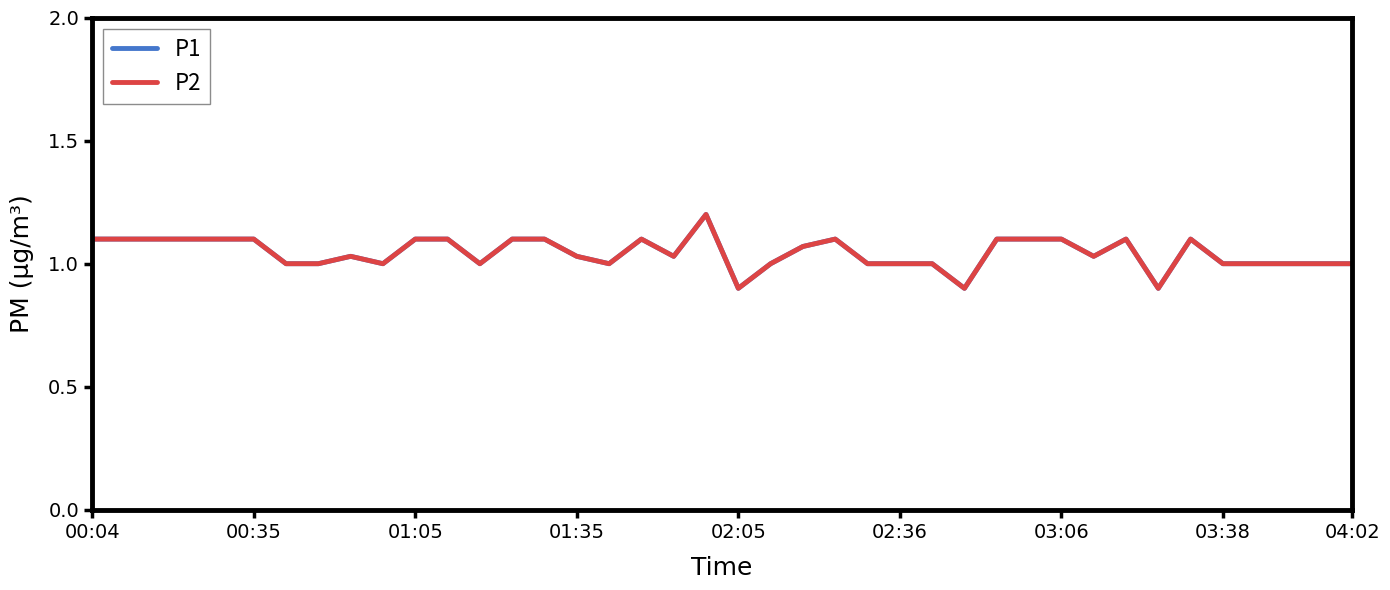

Does the chart have visible grid lines?

No